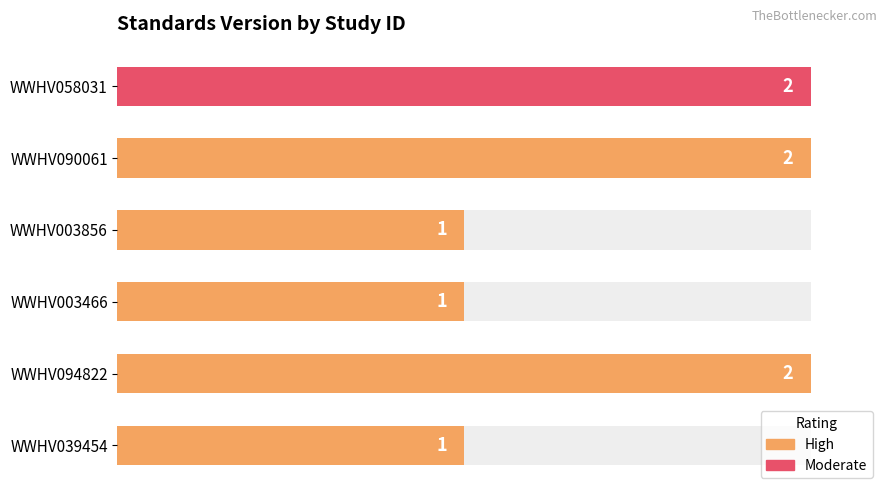

What is the value of the 3rd bar from the left?

1